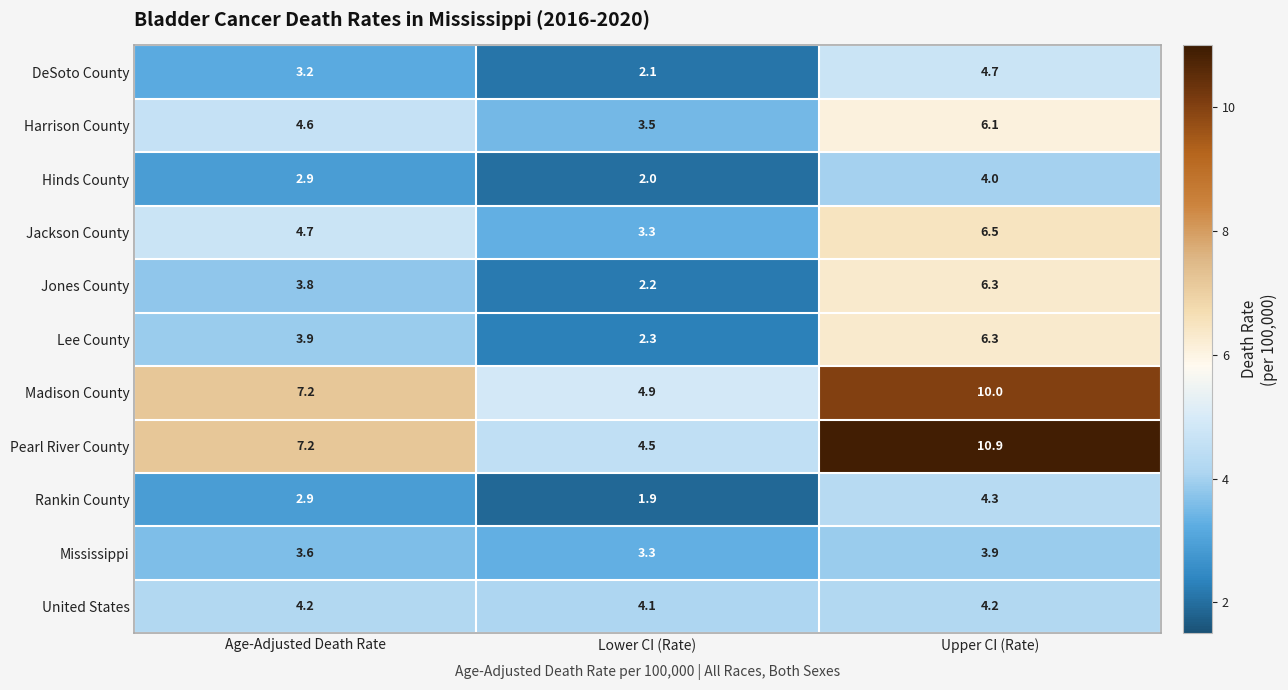

What is the total value across all series at Upper CI (Rate)?

67.2